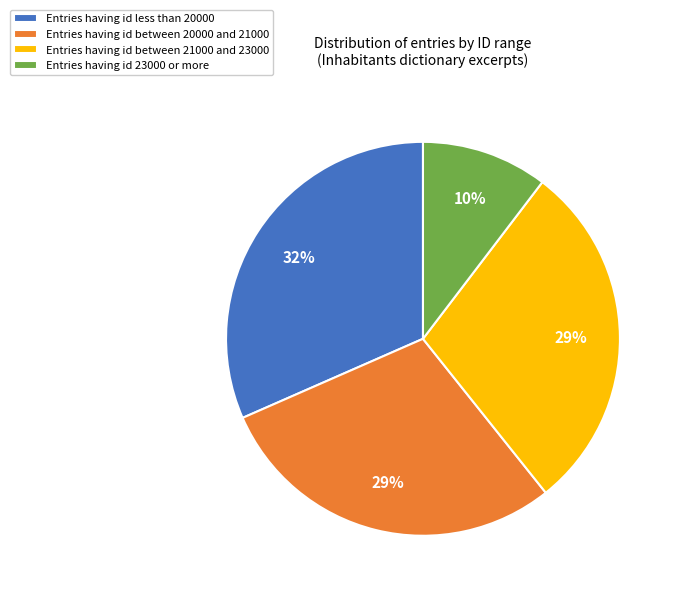

Does any single category account for the majority?

No